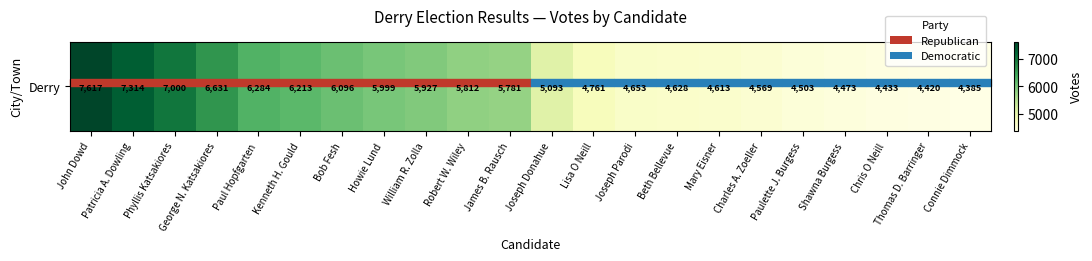

How many categories are shown in the chart?

22